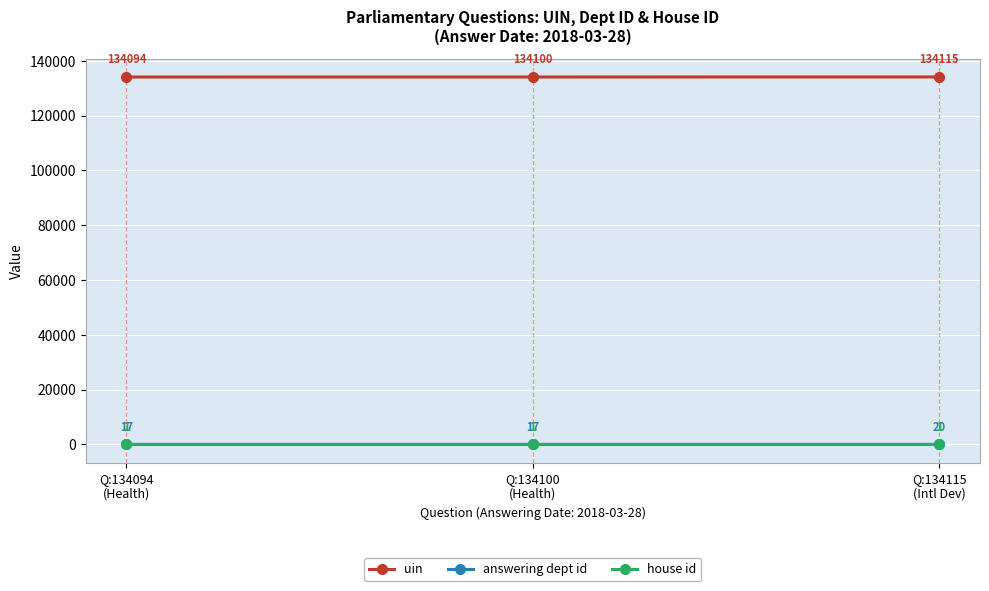

How many data points does each series have?

3